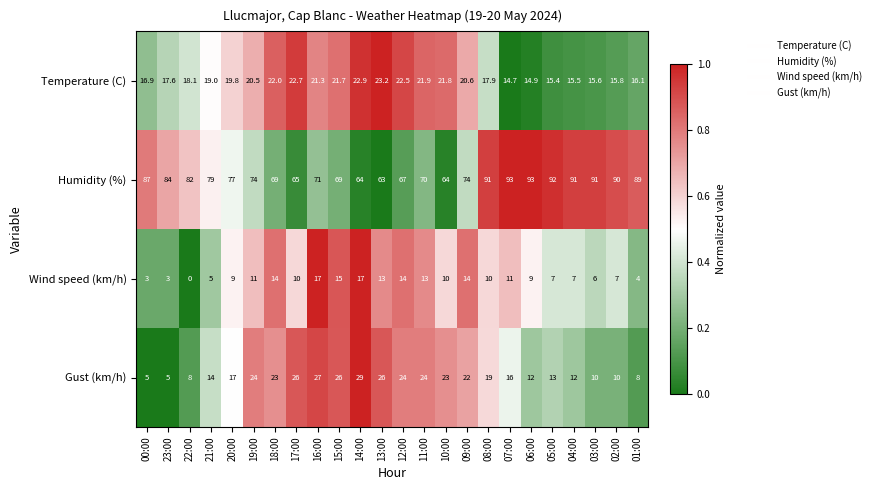

How many categories are shown in the chart?

24